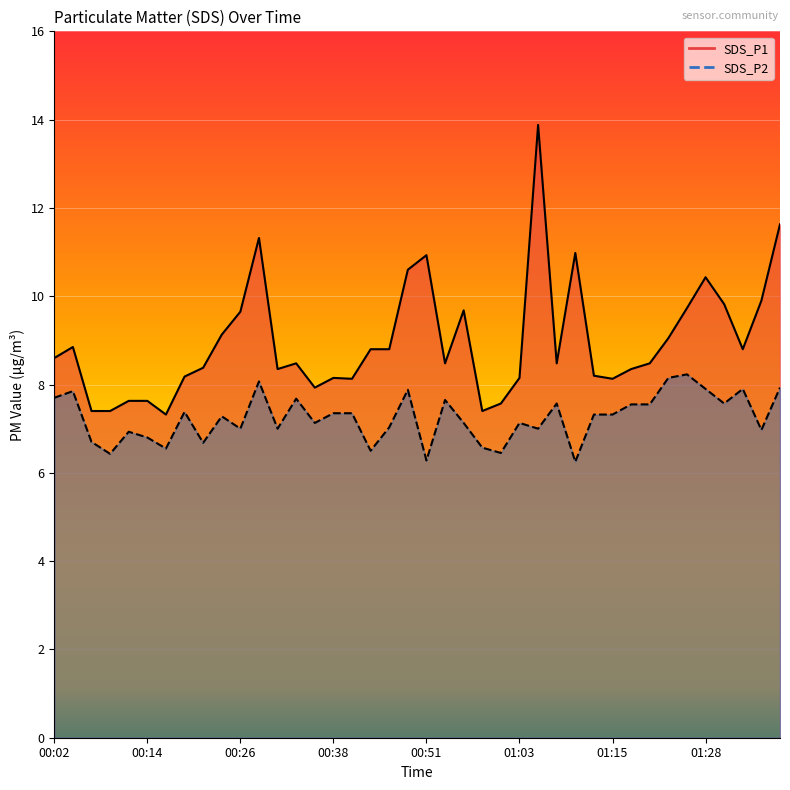

Between 00:19 and 01:00, which is larger?

00:19